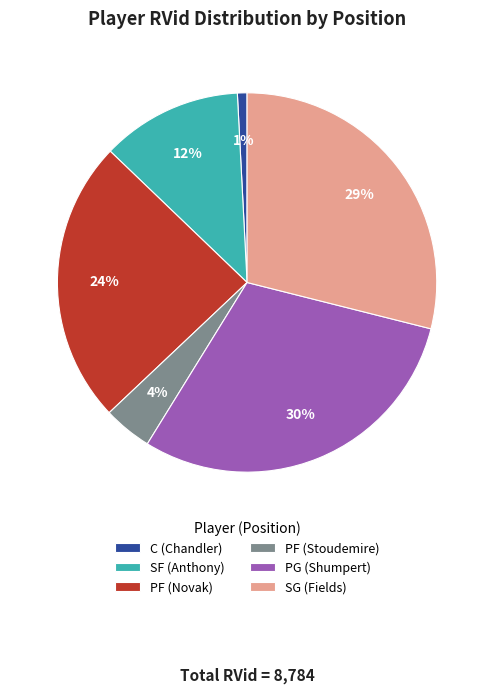

Is PF (Stoudemire) the majority of the pie?

No